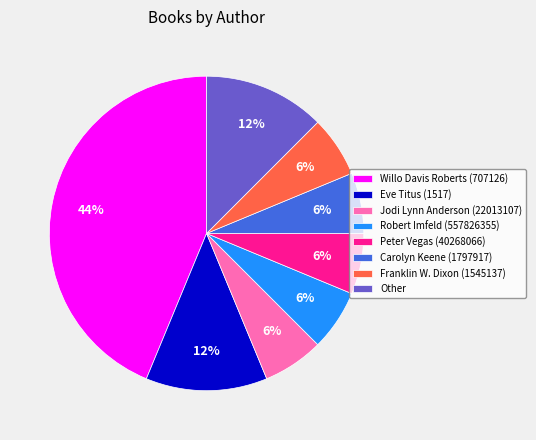

Combined, do Franklin W. Dixon (1545137) and Carolyn Keene (1797917) account for over 50%?

No